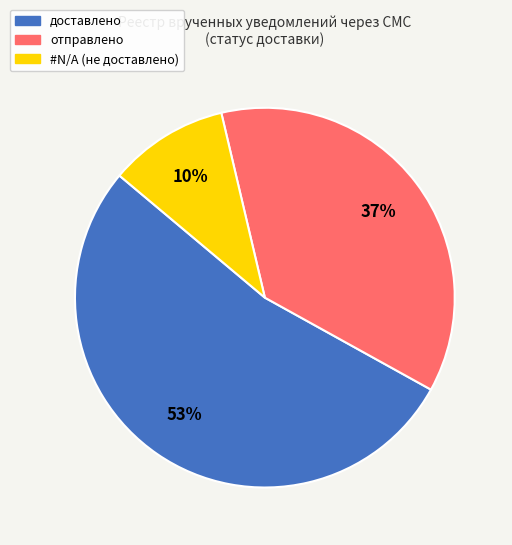

What percentage is the доставлено slice, to the nearest percent?

53%